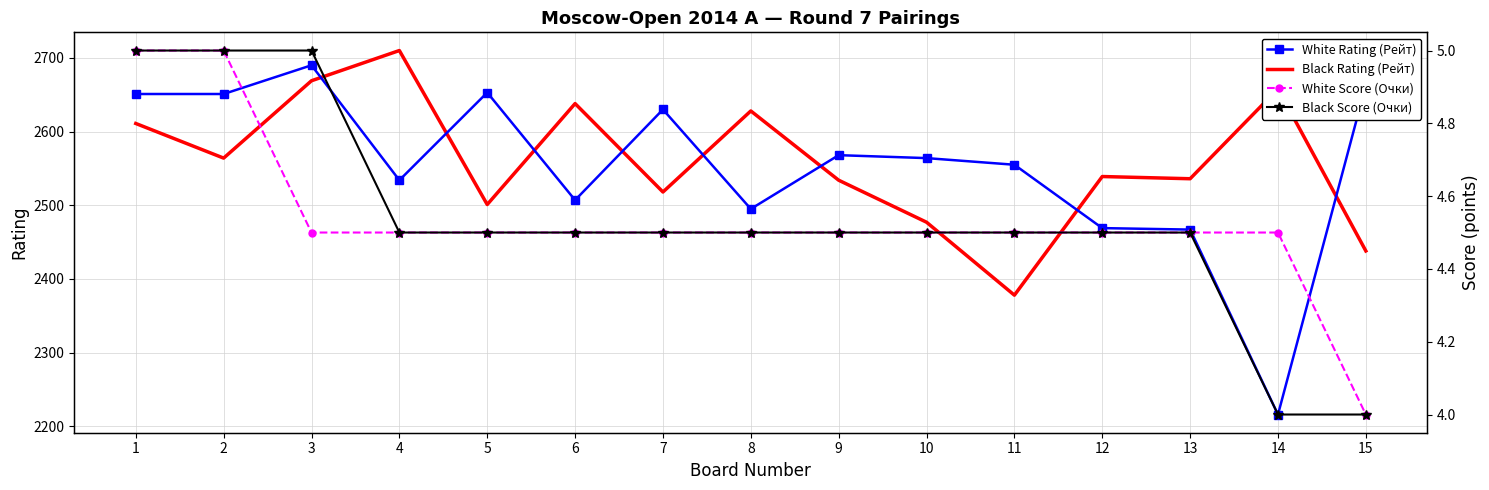

What are all the series names shown in the legend?

White Rating (Рейт), Black Rating (Рейт), White Score (Очки), Black Score (Очки)